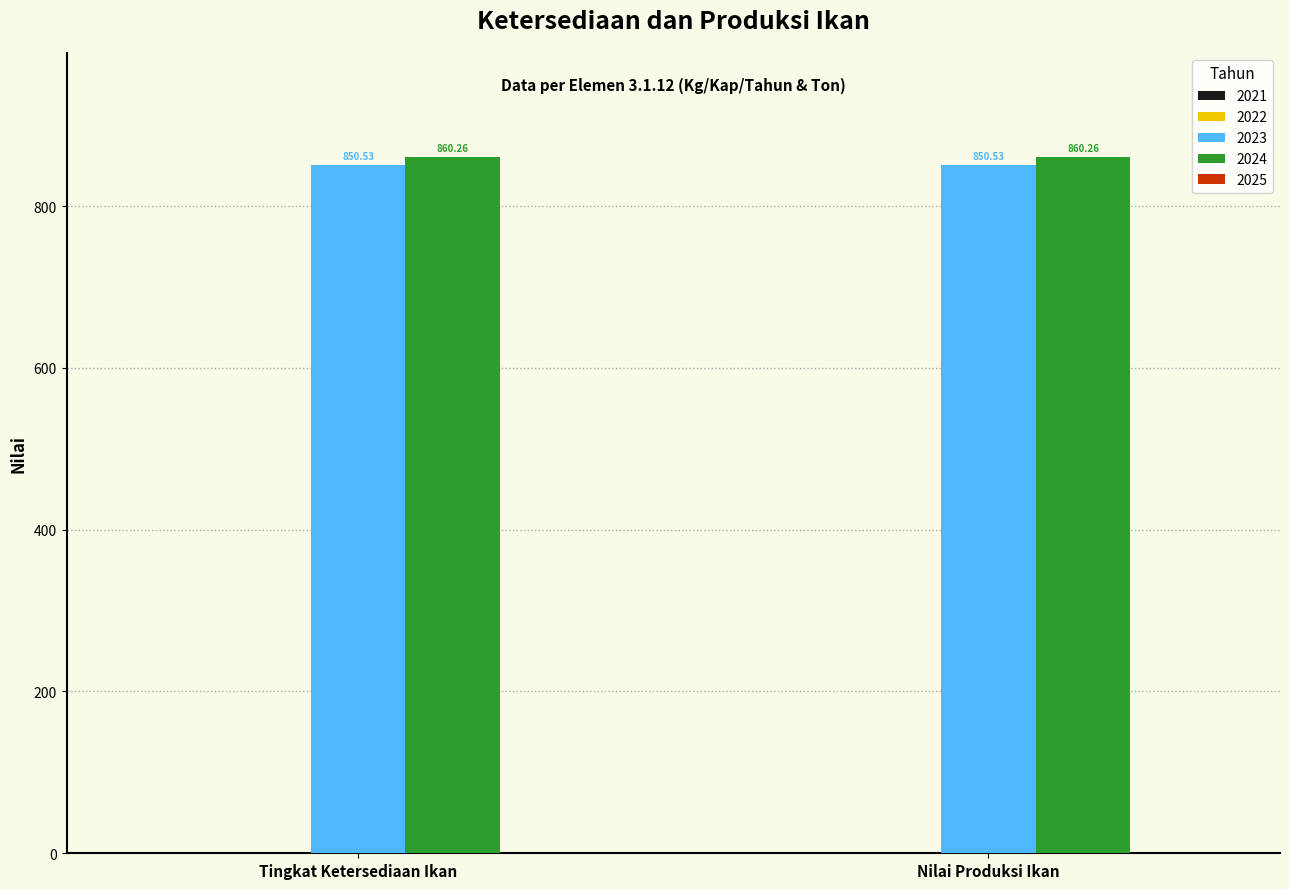

Is the value of 2023 at Tingkat Ketersediaan Ikan greater than the value of 2024 at Tingkat Ketersediaan Ikan?

No